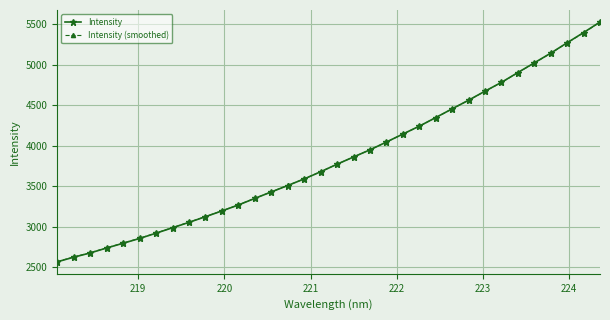

What is the value of the Intensity (smoothed) point at the 10th from the left?

3127.4